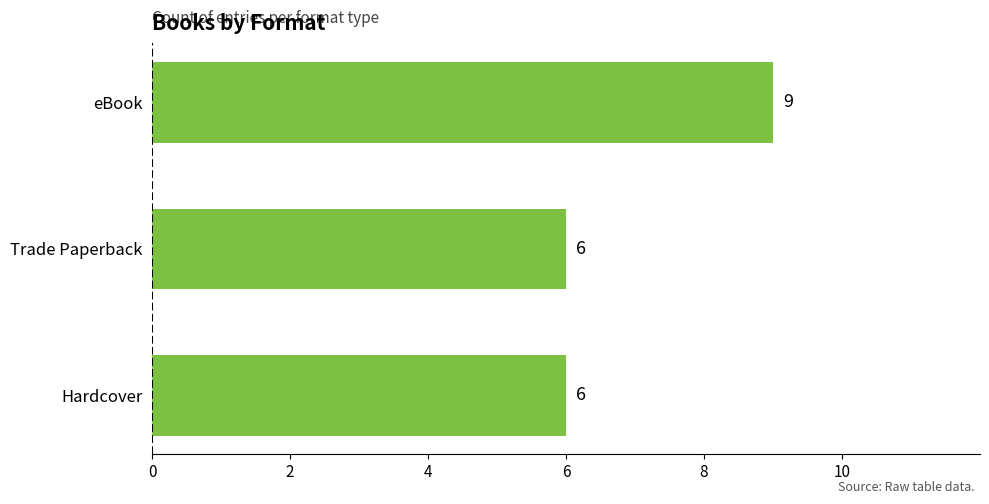

Reading top to bottom, what are all the values shown in this chart?

eBook=9	Trade Paperback=6	Hardcover=6